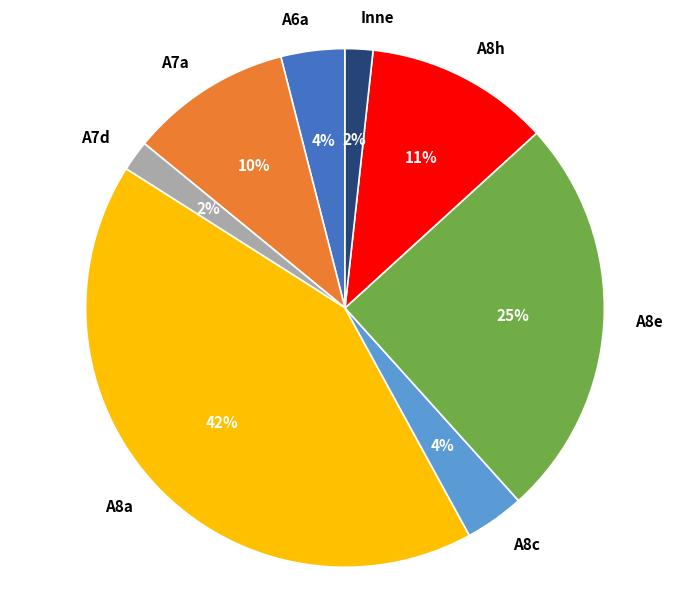

To the nearest percent, what is the average slice percentage?

12%